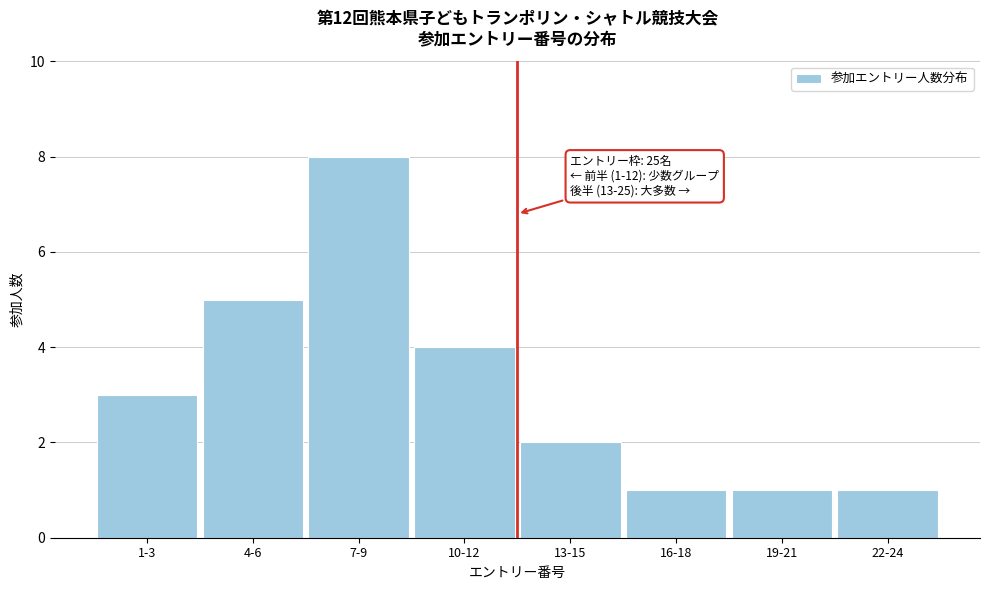

Reading left to right, extract all data points from this chart.

3	5	8	4	2	1	1	1